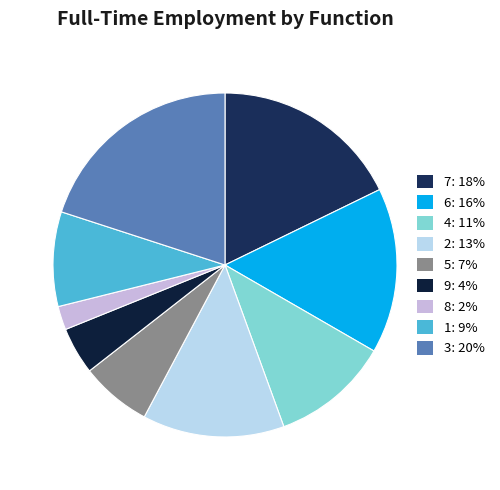

Rank the categories by value from lowest to highest.

8, 9, 5, 1, 4, 2, 6, 7, 3